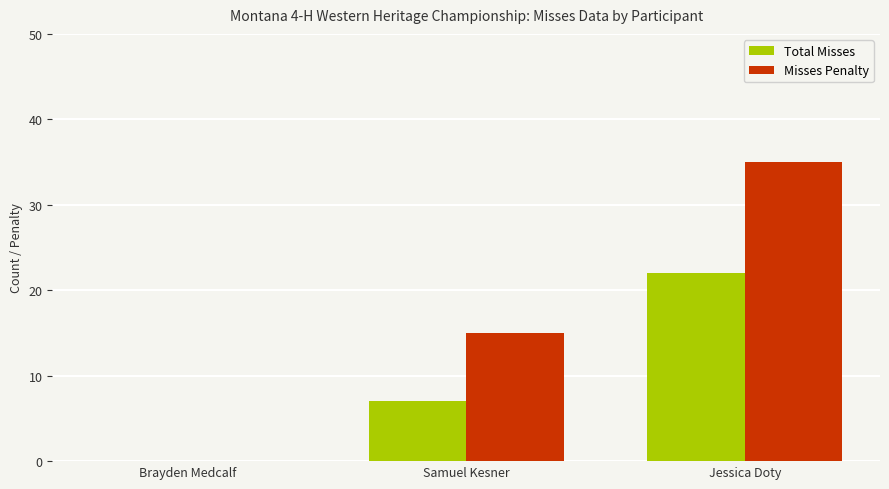

True or false: Misses Penalty has a value of 17 at Brayden Medcalf.

False